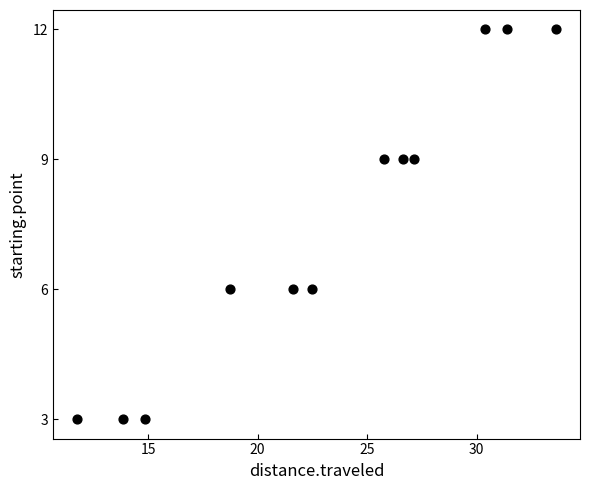

What is the average Y value?

8